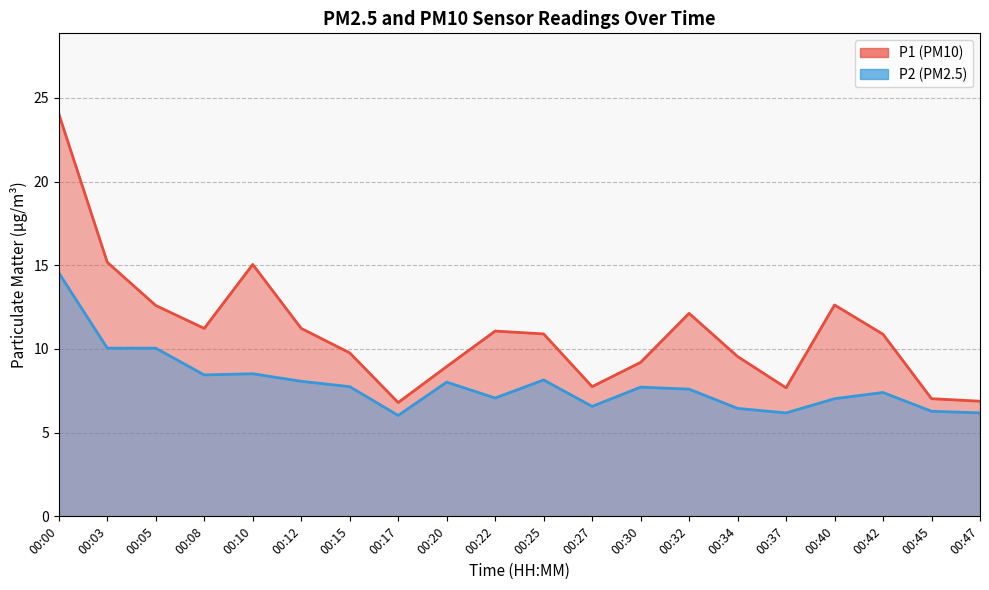

What is the difference between the P2 values at 00:47 and 00:10?

2.3